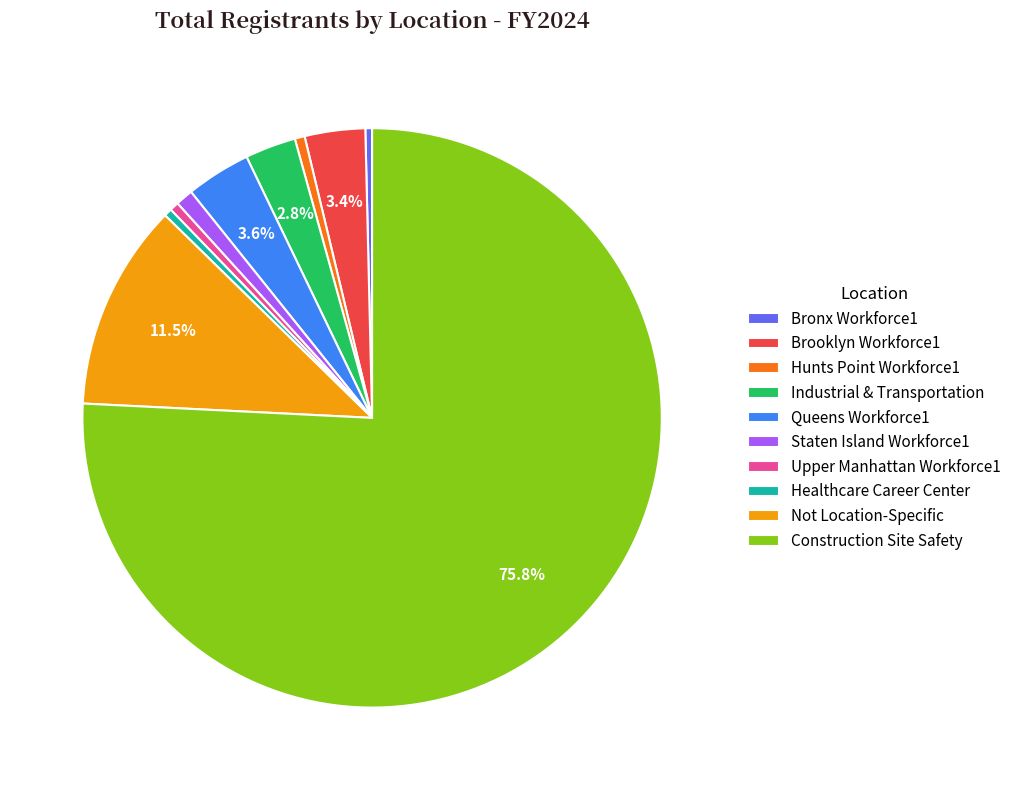

What is the largest slice in the pie chart?

Construction Site Safety